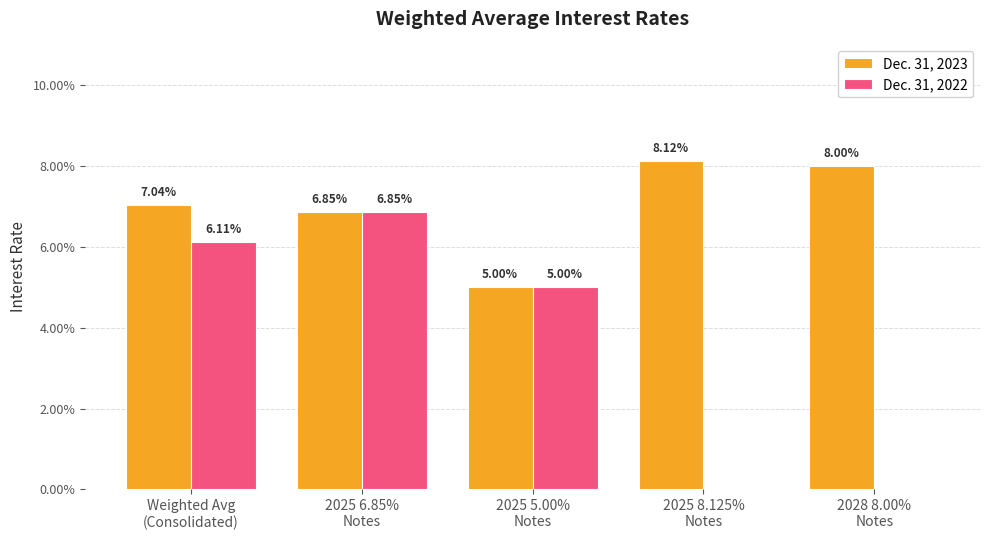

Which label corresponds to the largest value in the chart?

2025 8.125%
Notes